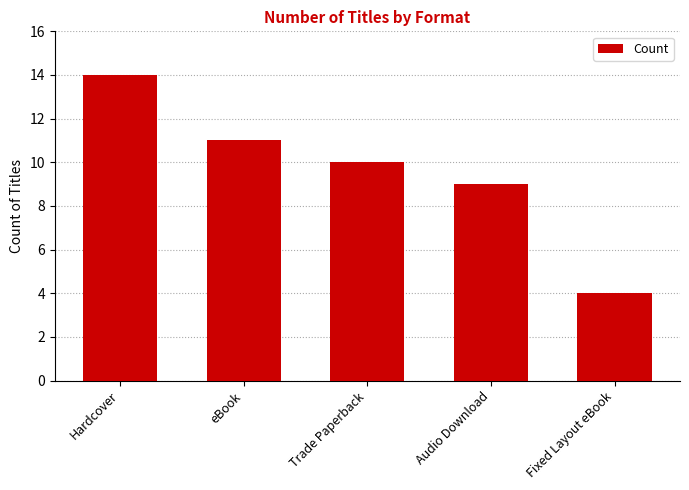

What is the difference between the second highest and second lowest values?

2